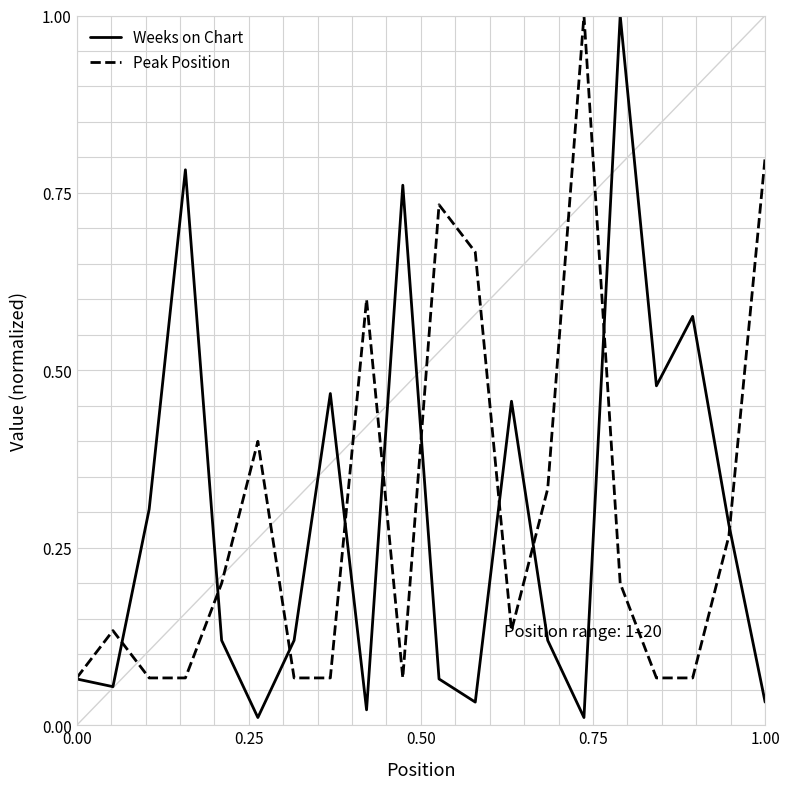

At how many categories does at least one series exceed 0?

20